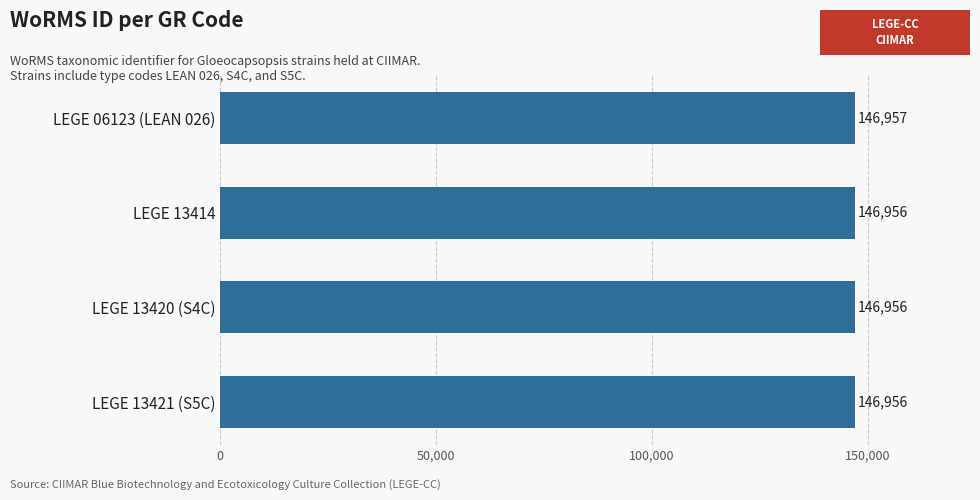

What is the ratio of the value at LEGE 13421 (S5C) to the value at LEGE 13420 (S4C)?

1.0